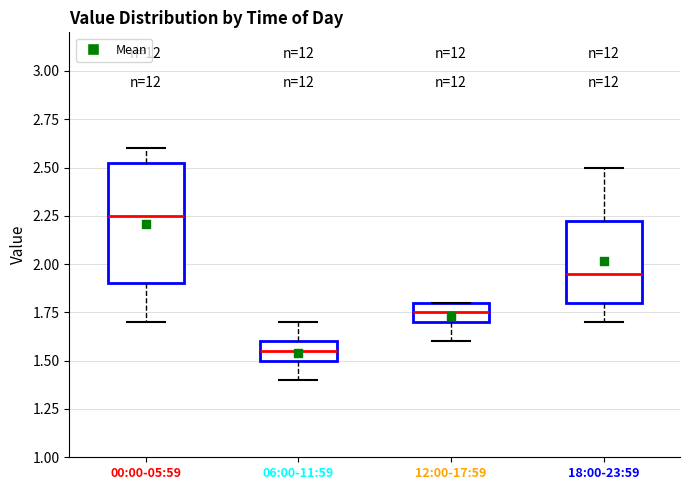

Reading left to right, transcribe this box plot: for each box, give where its median line is, the range the box spans, and where its two whiskers end, as read against the y-axis. The values are not printed on the chart, so give them approximately, as read against the axis.

00:00-05:59: median 2.25, box 1.90 to 2.55, whiskers 1.70 to 2.60
06:00-11:59: median 1.55, box 1.50 to 1.60, whiskers 1.40 to 1.70
12:00-17:59: median 1.75, box 1.70 to 1.80, whiskers 1.60 to 1.80
18:00-23:59: median 1.95, box 1.80 to 2.25, whiskers 1.70 to 2.50